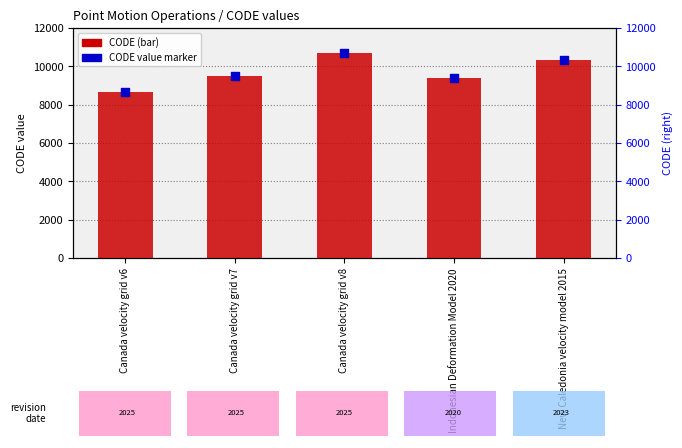

Which series has the largest Y range (max minus min)?

CODE